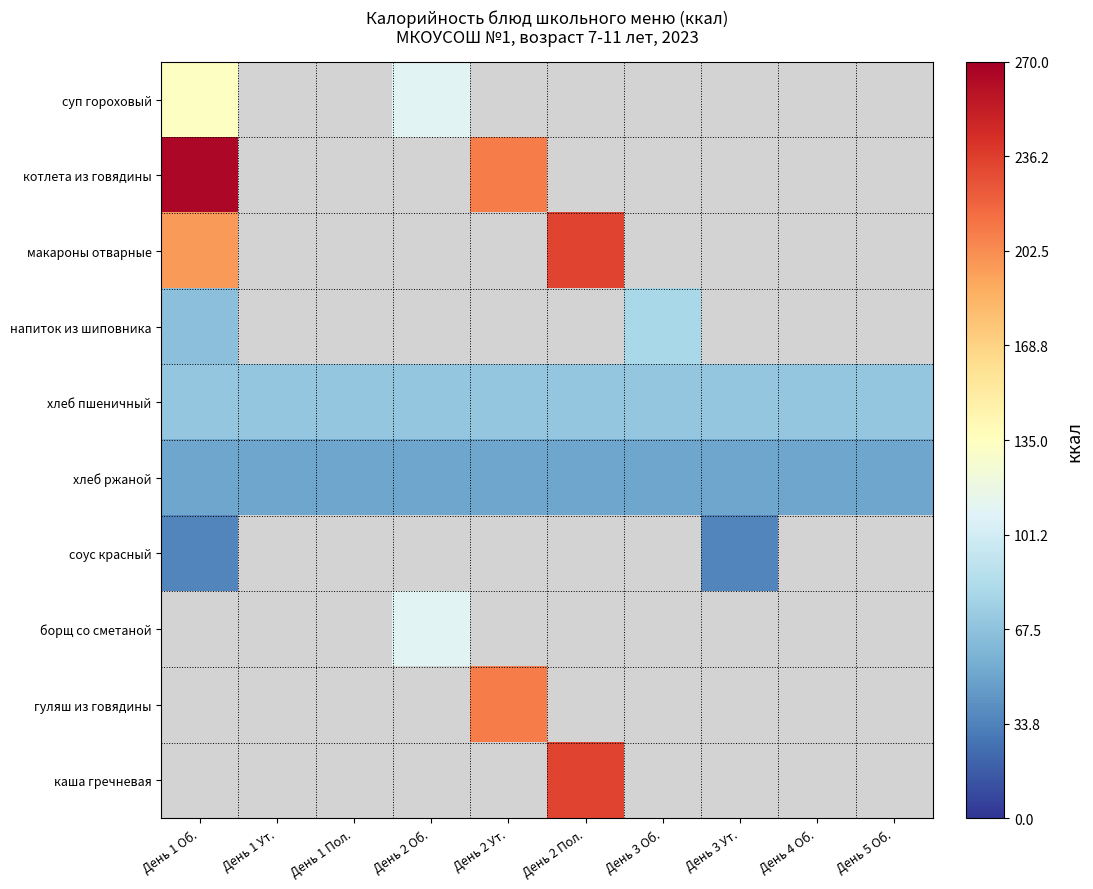

What is the total value across all series at День 4 Об.?

121.5